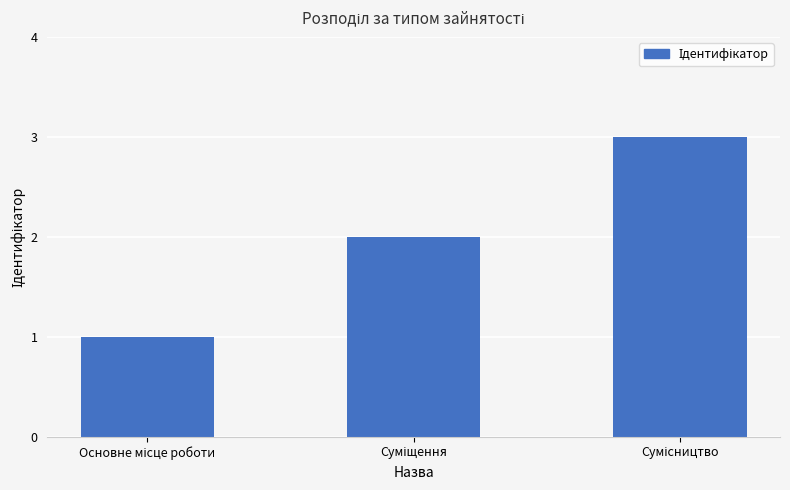

What is the greatest value displayed?

3